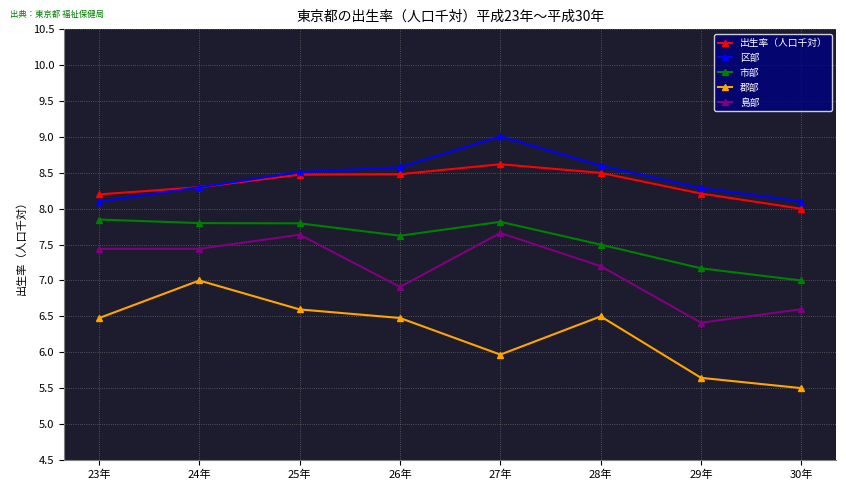

Which series has the largest range (max minus min)?

郡部